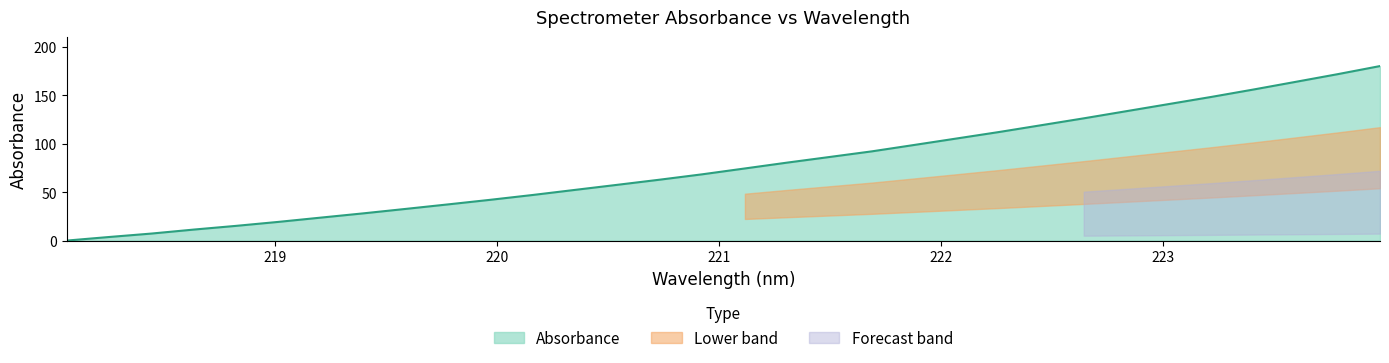

Rank the categories by value from lowest to highest.

218.0596, 218.2508, 218.442, 218.6332, 218.8244, 219.0156, 219.2067, 219.3979, 219.589, 219.7801, 219.9712, 220.1623, 220.3533, 220.5444, 220.7354, 220.9264, 221.1174, 221.3083, 221.4993, 221.6902, 221.8812, 222.0721, 222.263, 222.4538, 222.6447, 222.8355, 223.0264, 223.2172, 223.408, 223.5987, 223.7895, 223.9802